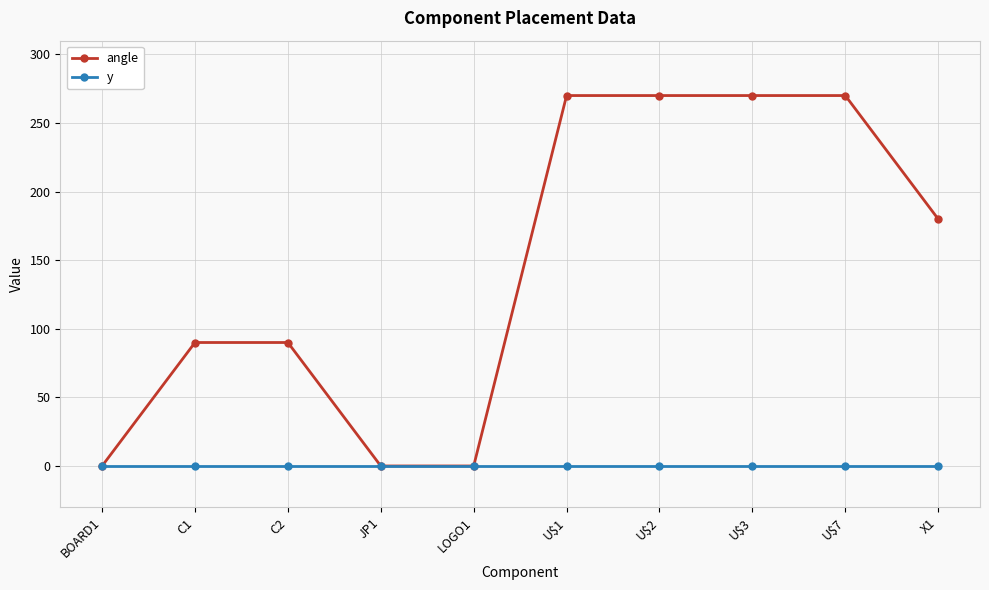

What is the difference between the maximum and minimum values in the angle series?

270